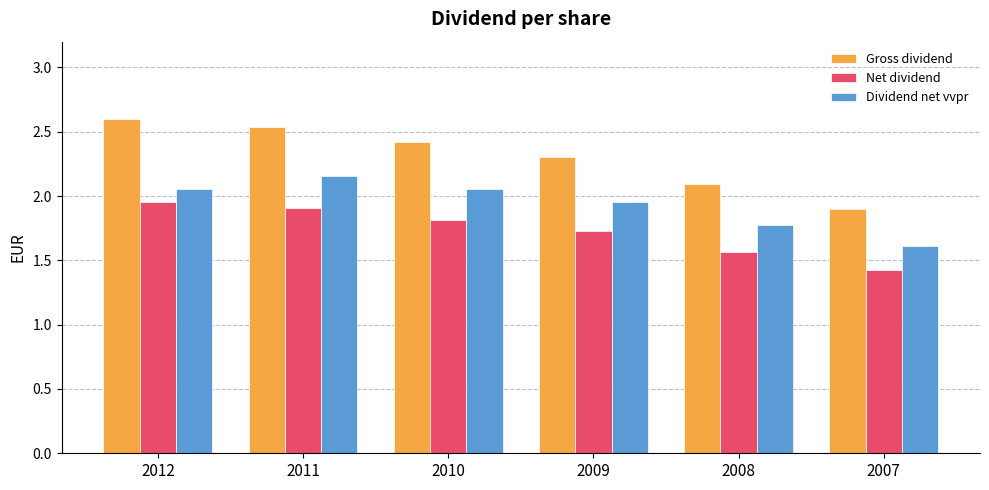

What is the smallest value displayed?

1.4